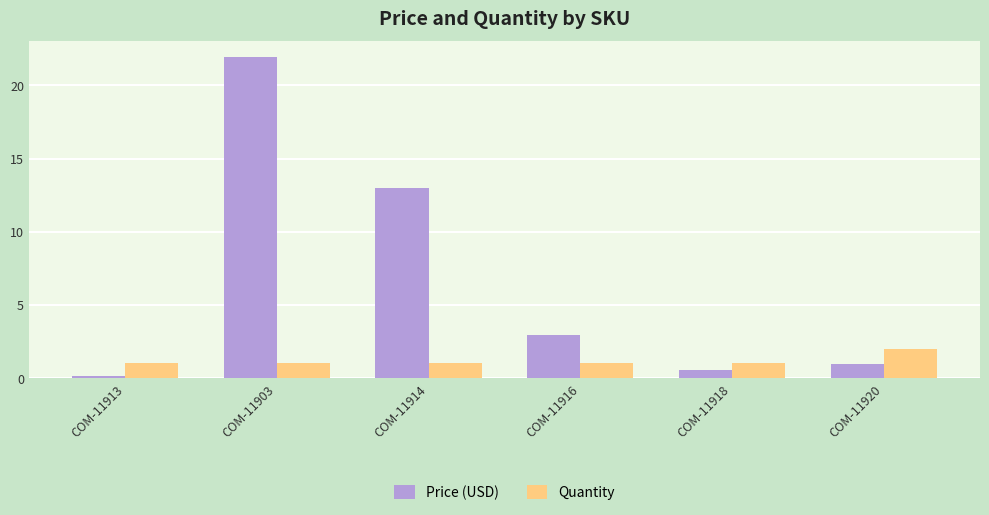

At which category is the sum across all series the highest?

COM-11903